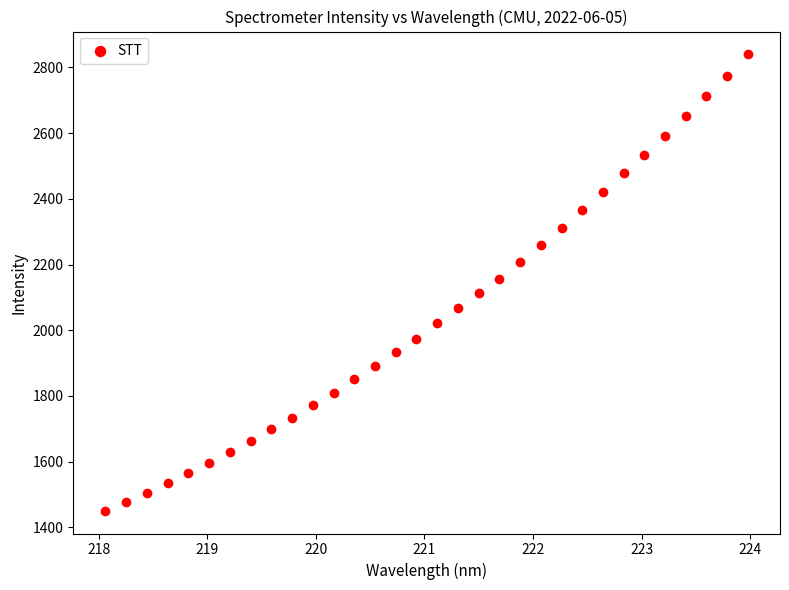

What is the range of Y values (max minus min)?

1388.9